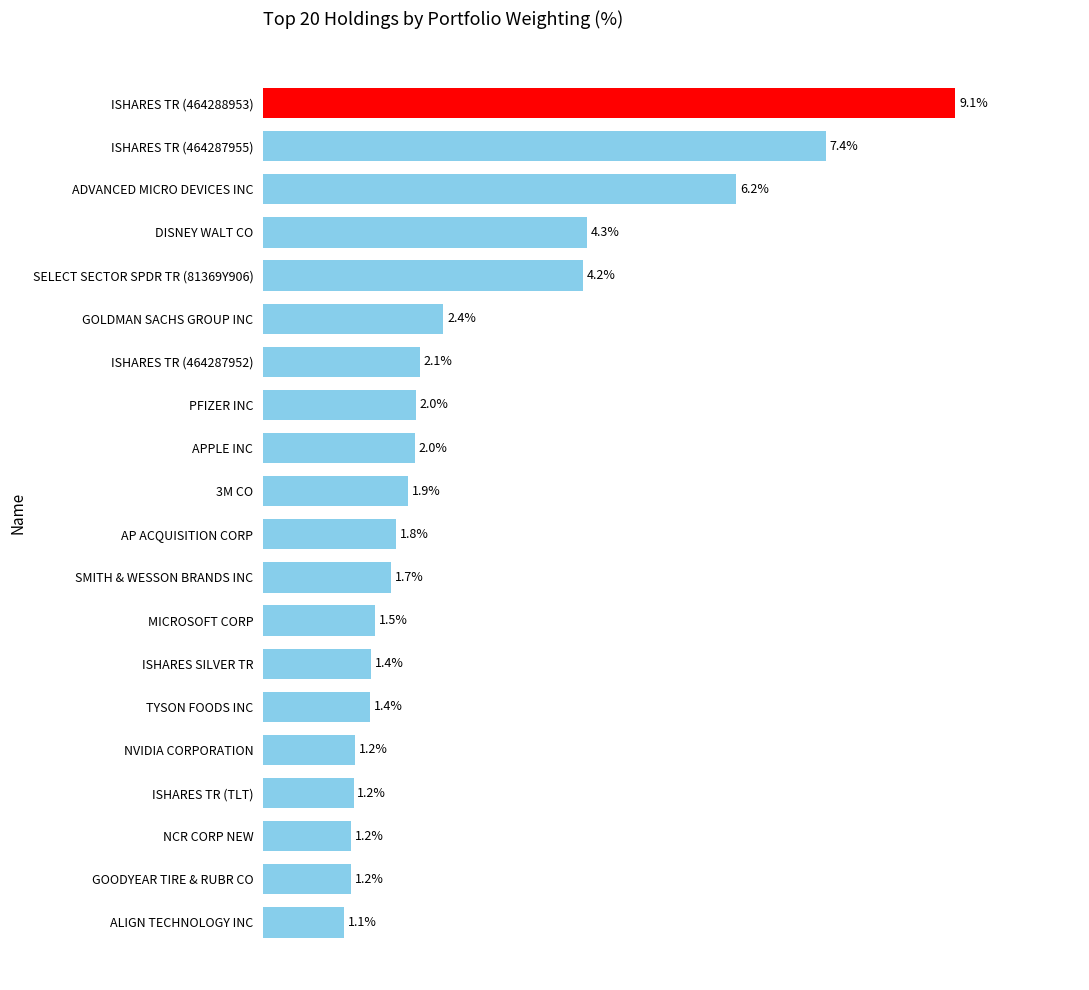

Between TYSON FOODS INC and APPLE INC, which is larger?

APPLE INC